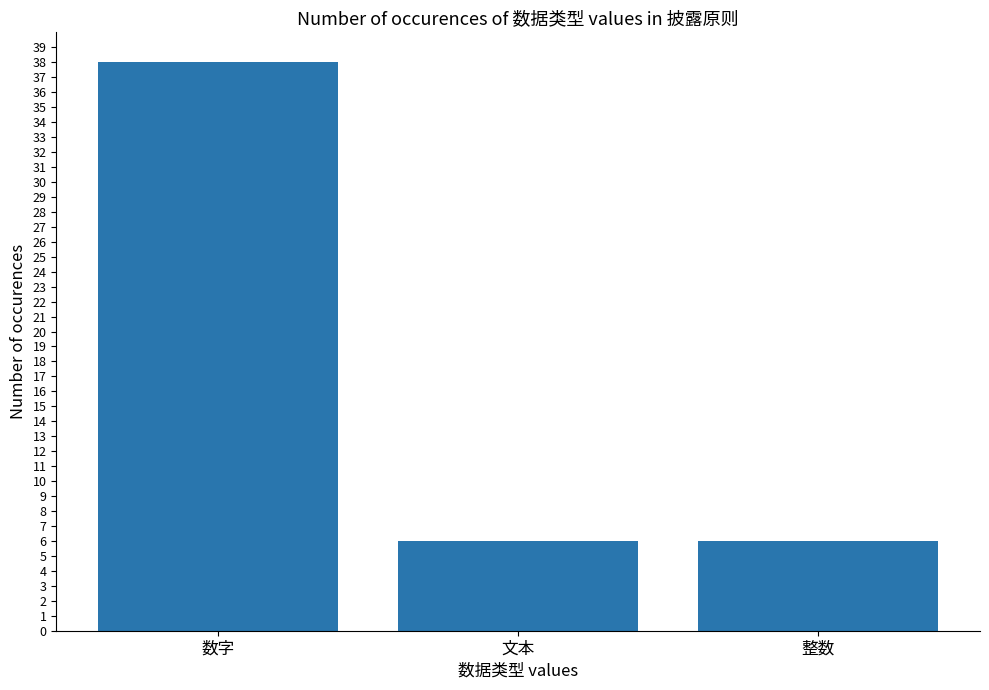

How many distinct data groups are displayed?

1